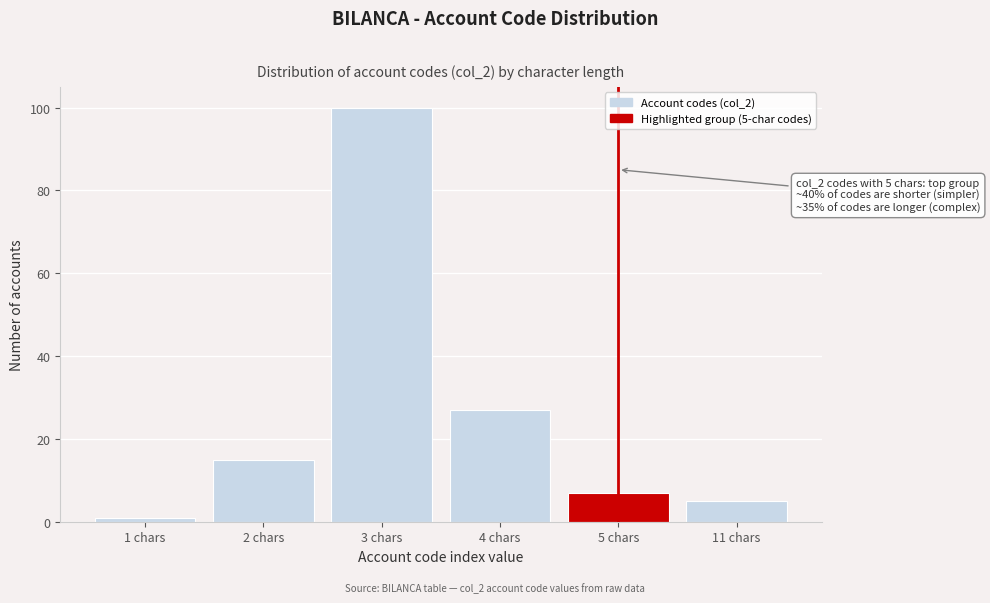

Reading left to right, extract all data points from this chart.

1 chars=1	2 chars=15	3 chars=100	4 chars=27	5 chars=7	11 chars=5